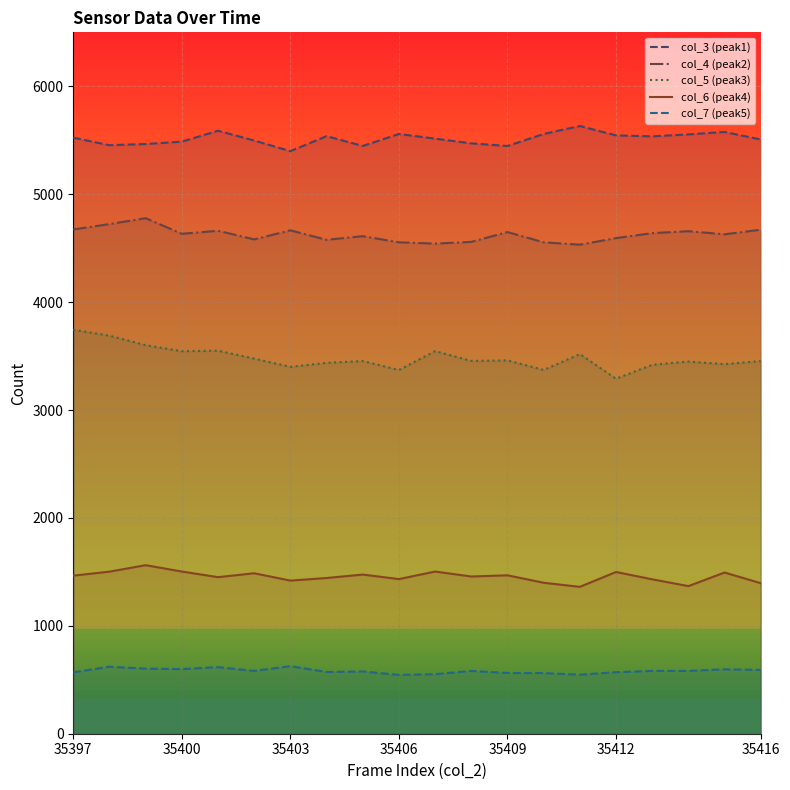

Which series has the largest total across all categories?

col_3 (peak1)